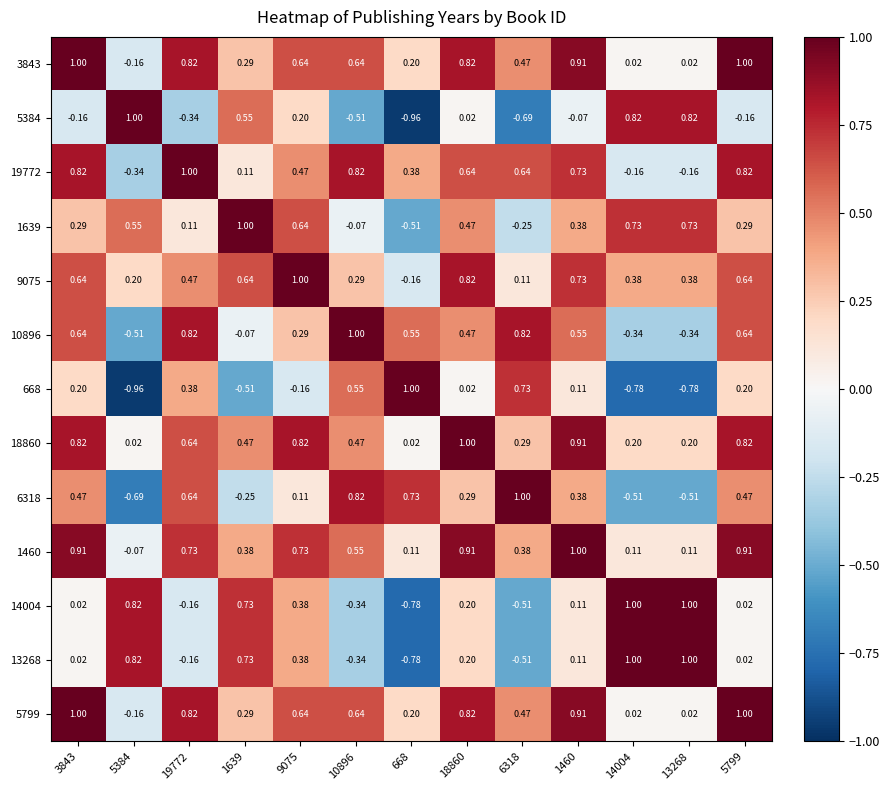

How many data points does each series have?

13